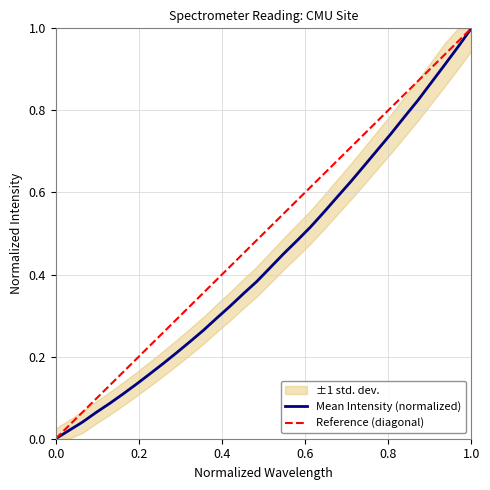

Between 220.5444 and 221.1174, which is larger?

221.1174